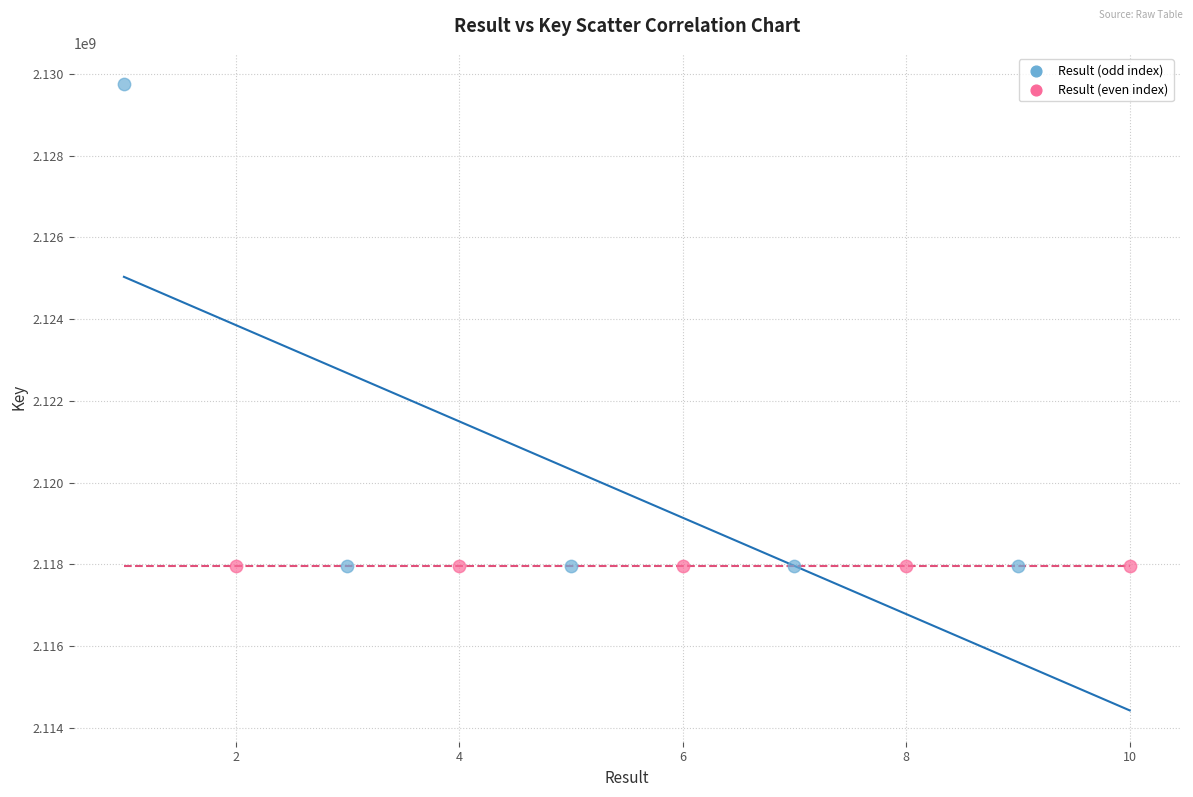

Which series contains the highest Y value?

Result (odd index)